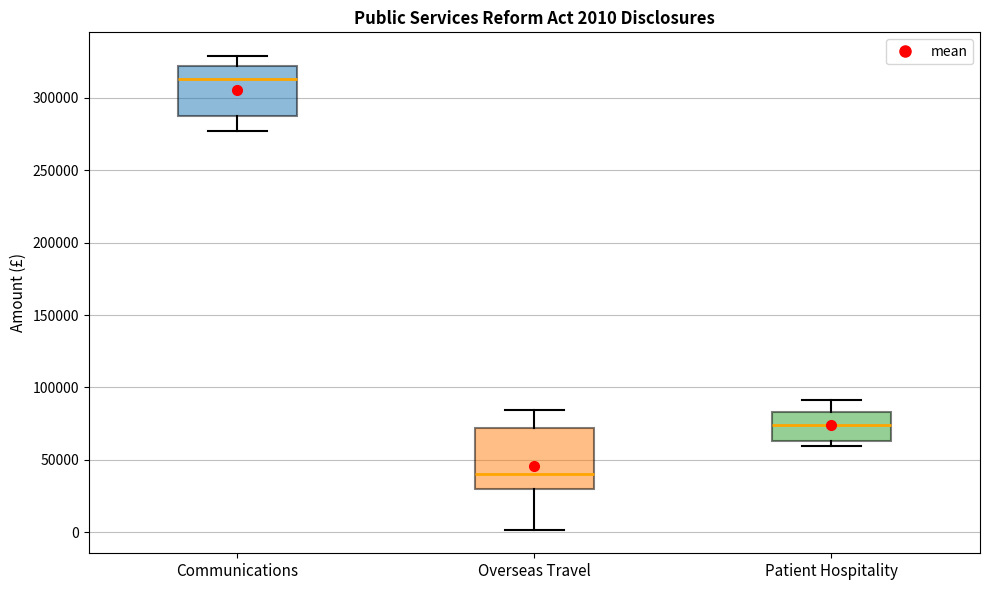

Which box is the tallest, from its lower edge to its upper edge?

Overseas Travel